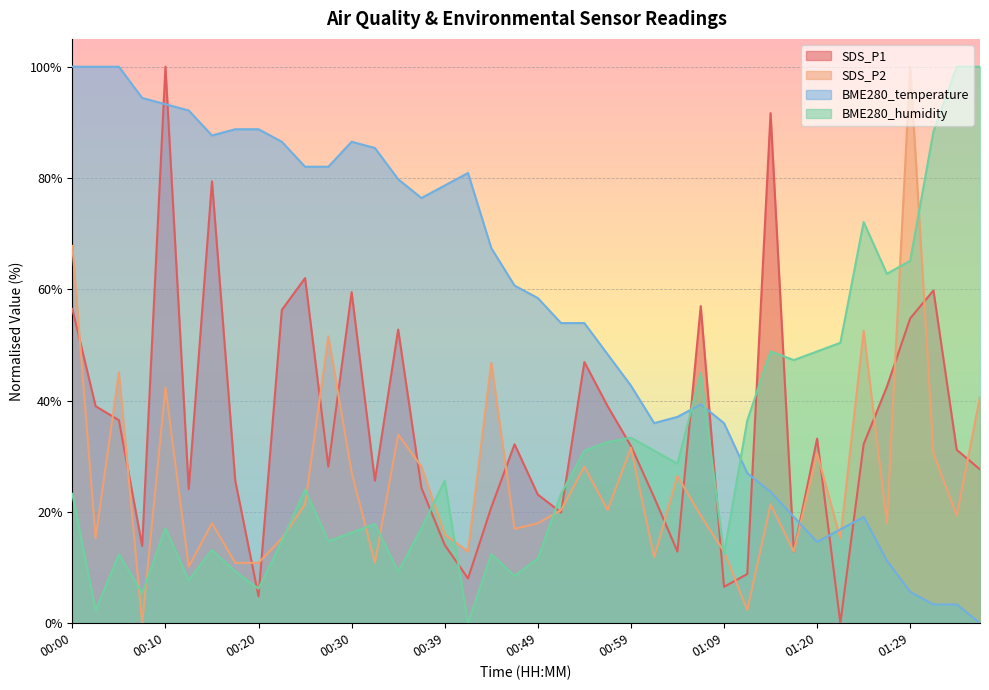

What position from the left is 01:37?

40